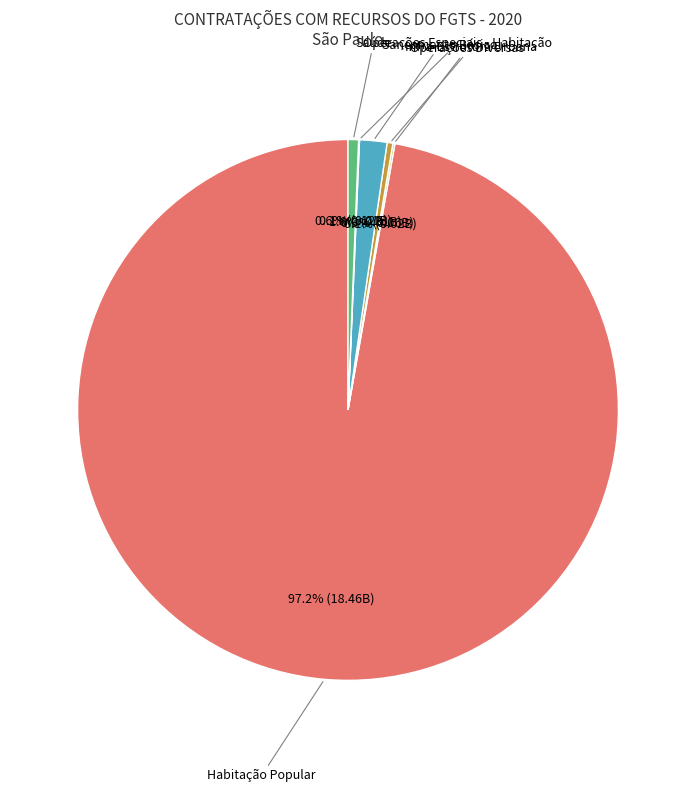

What is the largest slice in the pie chart?

Habitação Popular